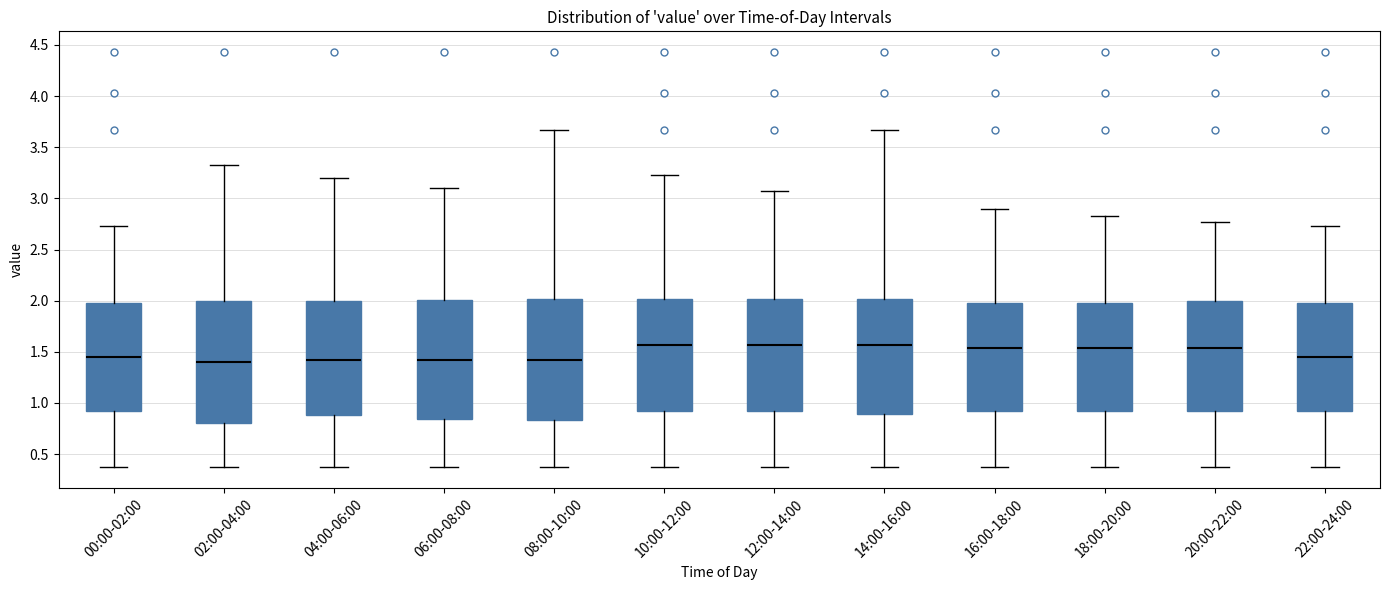

Reading left to right, read every box against the y-axis: the position of its median line, the range the box covers, and the ends of its whiskers. The values are not printed on the chart, so give them approximately, as read against the axis.

00:00-02:00: median 1.45, box 0.90 to 2.00, whiskers 0.35 to 2.75
02:00-04:00: median 1.40, box 0.80 to 2.00, whiskers 0.35 to 3.35
04:00-06:00: median 1.40, box 0.90 to 2.00, whiskers 0.35 to 3.20
06:00-08:00: median 1.40, box 0.85 to 2.00, whiskers 0.35 to 3.10
08:00-10:00: median 1.40, box 0.85 to 2.00, whiskers 0.35 to 3.65
10:00-12:00: median 1.55, box 0.90 to 2.00, whiskers 0.35 to 3.25
12:00-14:00: median 1.55, box 0.90 to 2.00, whiskers 0.35 to 3.05
14:00-16:00: median 1.55, box 0.90 to 2.00, whiskers 0.35 to 3.65
16:00-18:00: median 1.55, box 0.90 to 2.00, whiskers 0.35 to 2.90
18:00-20:00: median 1.55, box 0.90 to 2.00, whiskers 0.35 to 2.85
20:00-22:00: median 1.55, box 0.90 to 2.00, whiskers 0.35 to 2.75
22:00-24:00: median 1.45, box 0.90 to 2.00, whiskers 0.35 to 2.75